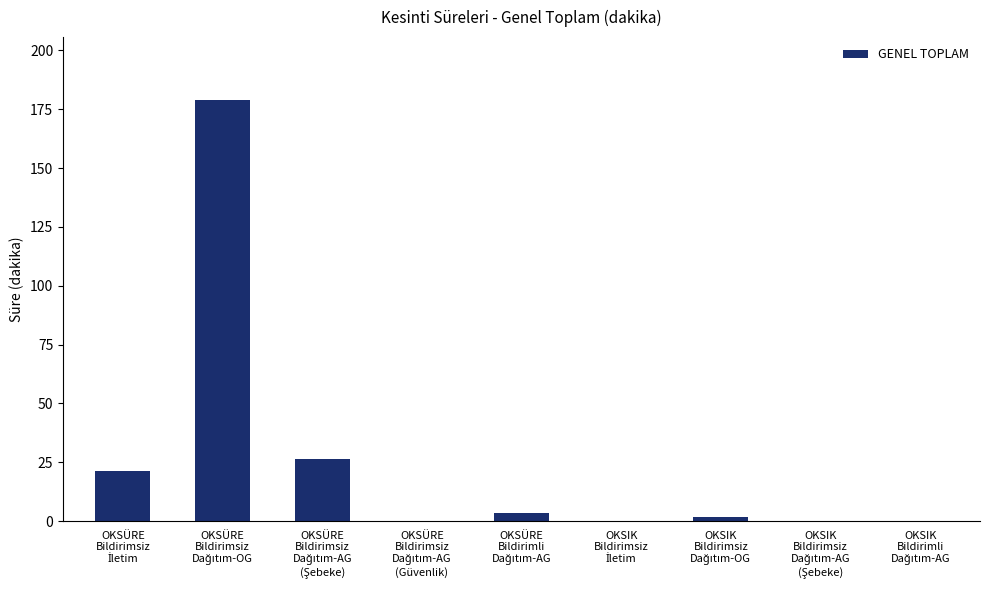

What is the greatest value displayed?

178.9